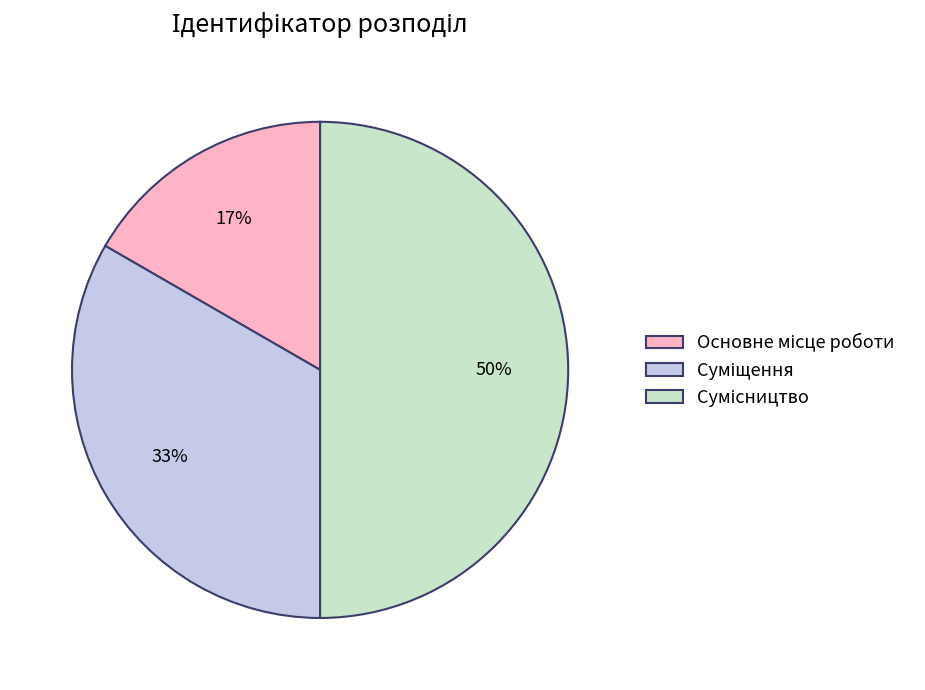

To the nearest percent, what is the difference between the largest and smallest slice percentages?

33%